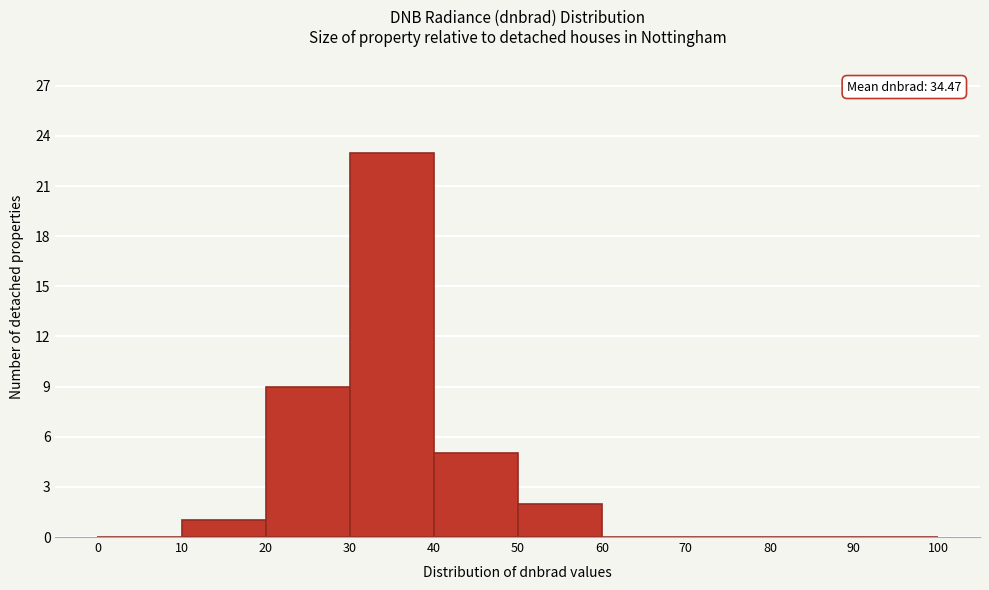

Which range on the x-axis has the tallest bar?

30 to 40